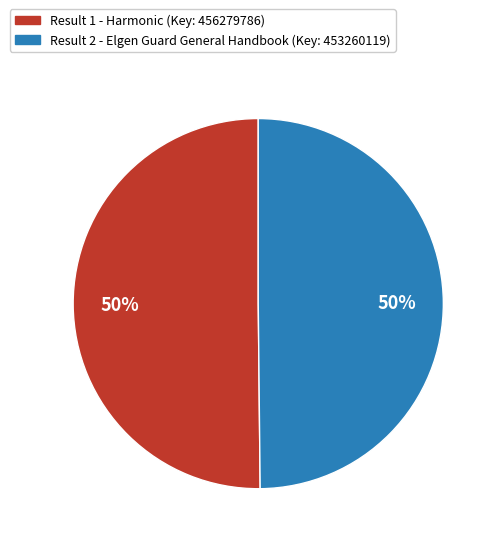

To the nearest percent, what is the average slice percentage?

50%